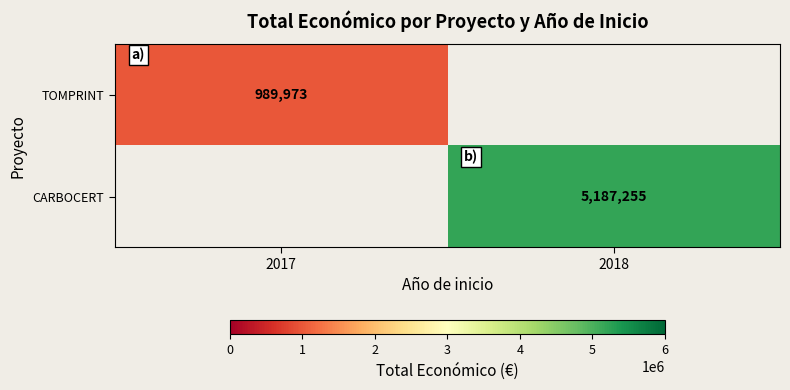

Is the value of TOMPRINT at 2017 greater than the value of CARBOCERT at 2018?

No